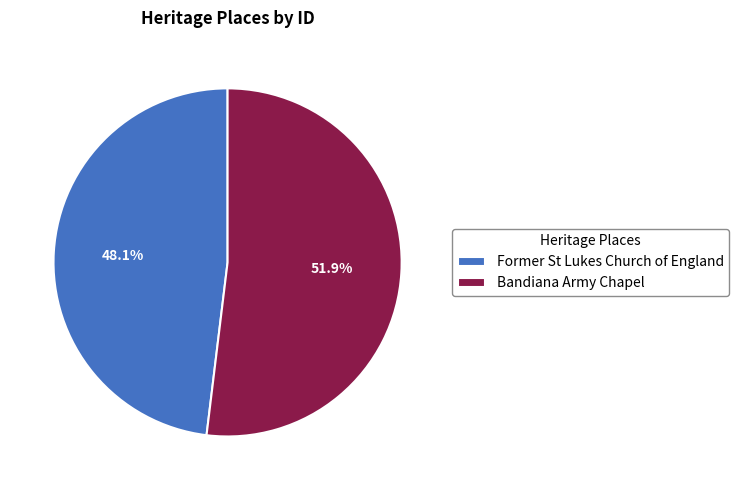

Count the number of slices in the pie.

2